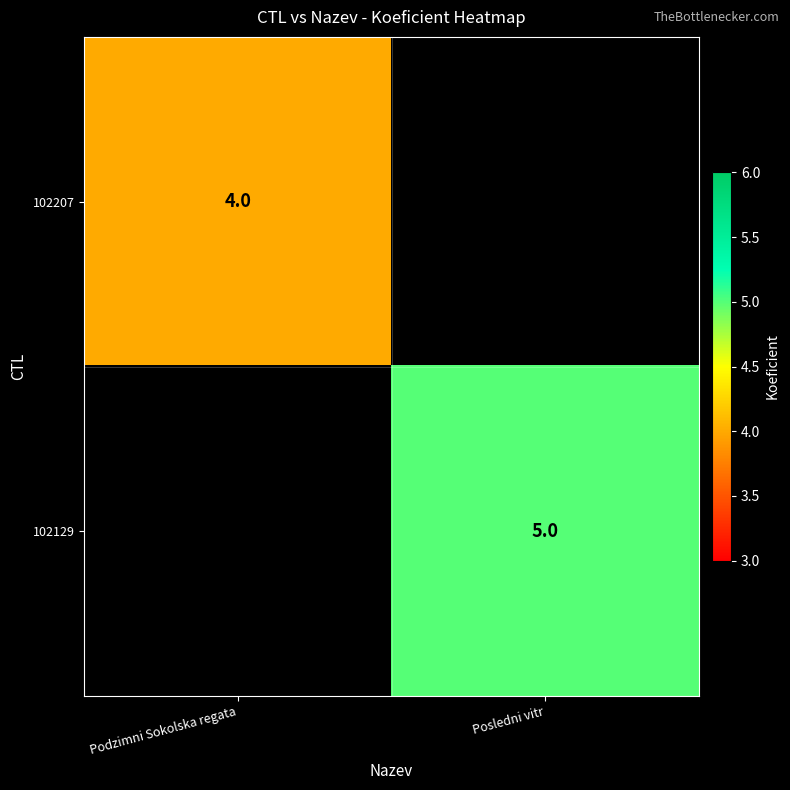

True or false: 102207 has a value of 4 at Podzimni Sokolska regata.

True